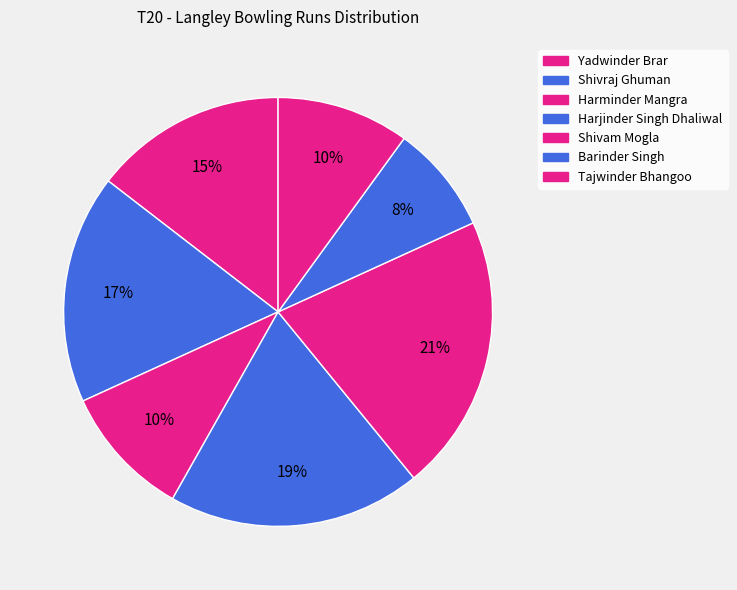

What percentage is the Shivam Mogla slice, to the nearest percent?

21%